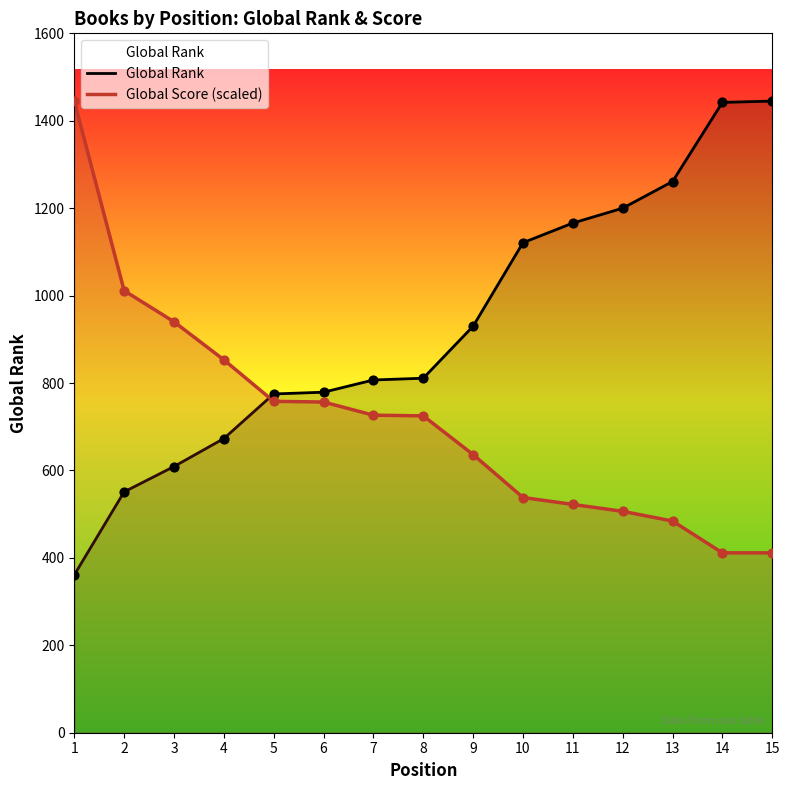

What is the total value across all series at 5?

1533.1